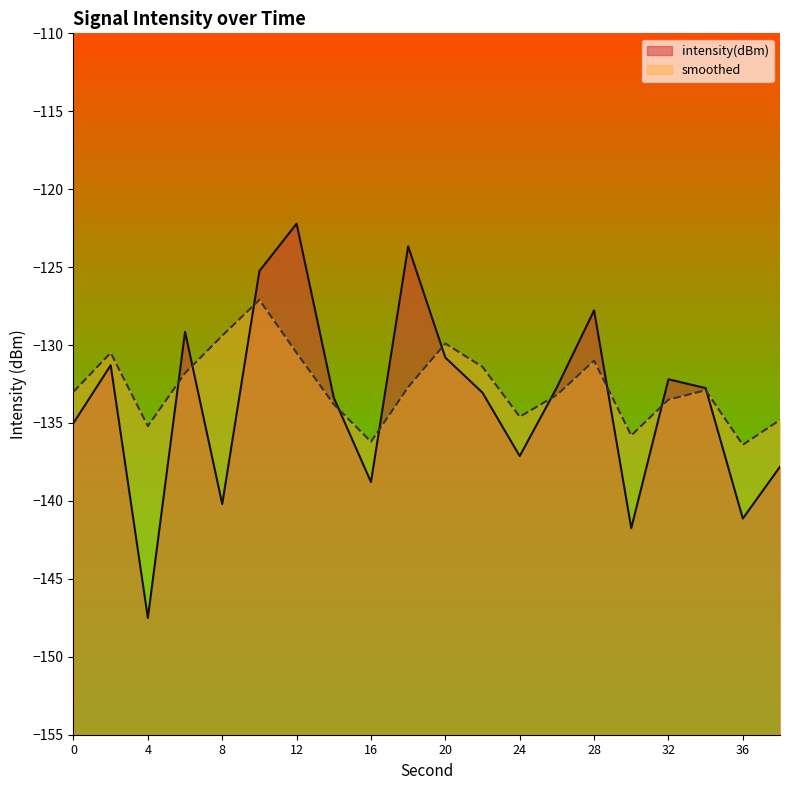

Which series changed the most between 6 and 38?

intensity(dBm)